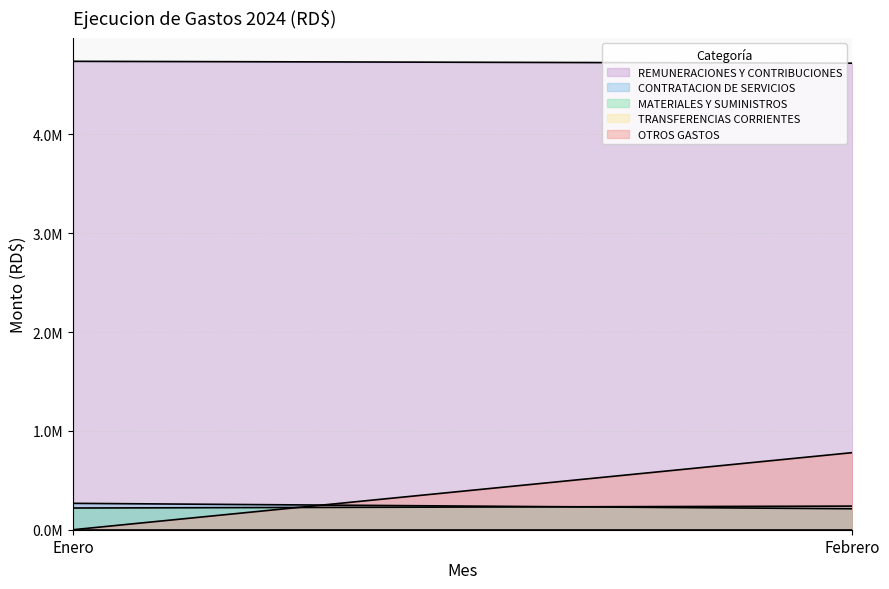

What is the difference between the maximum and minimum values in the REMUNERACIONES Y CONTRIBUCIONES series?

18831.1